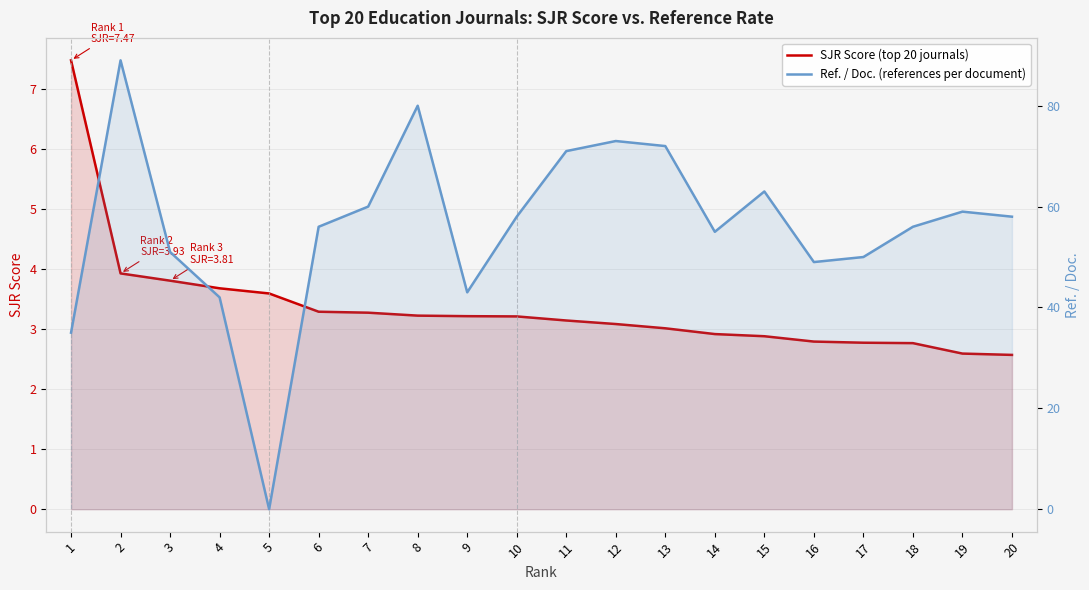

Which series changed the most between 6 and 10?

Ref. / Doc. (references per document)